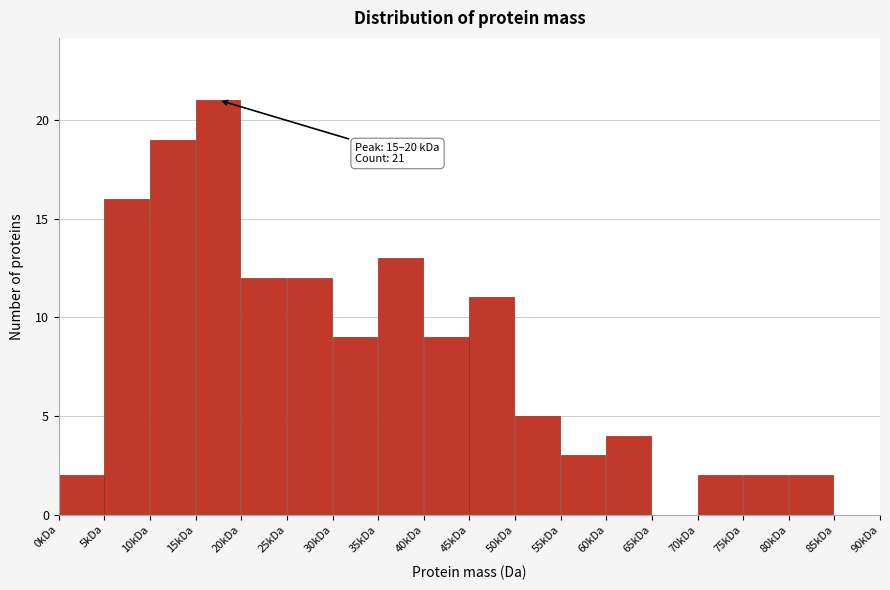

Reading left to right, extract all data points from this chart.

0kDa=2	5kDa=16	10kDa=19	15kDa=21	20kDa=12	25kDa=12	30kDa=9	35kDa=13	40kDa=9	45kDa=11	50kDa=5	55kDa=3	60kDa=4	65kDa=0	70kDa=2	75kDa=2	80kDa=2	85kDa=0